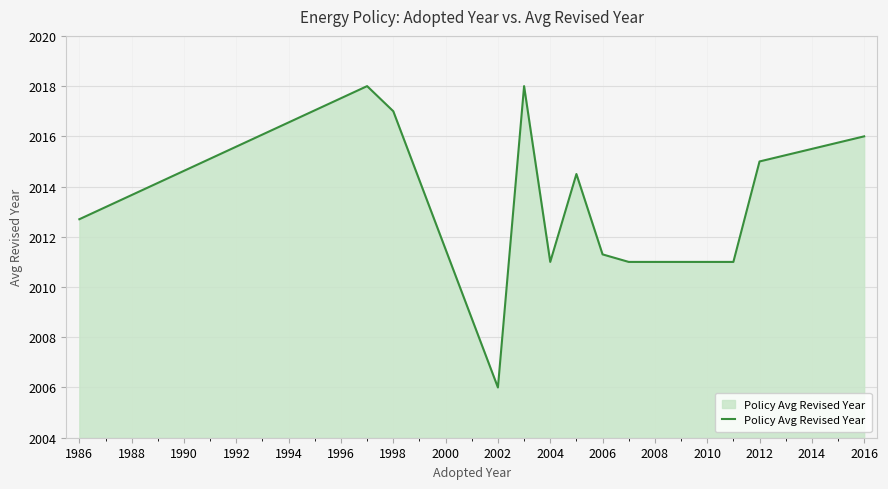

What is the greatest value displayed?

2018.0